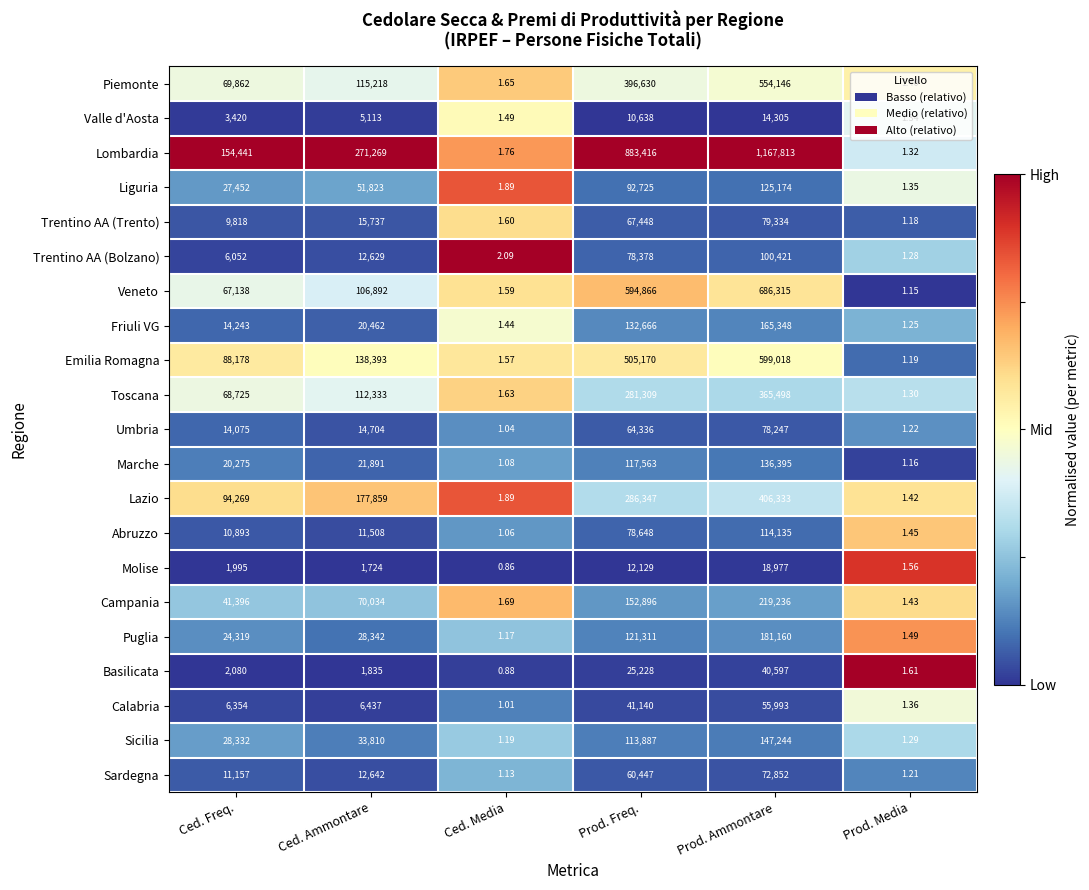

Which category has the highest value across all series?

Prod. Ammontare